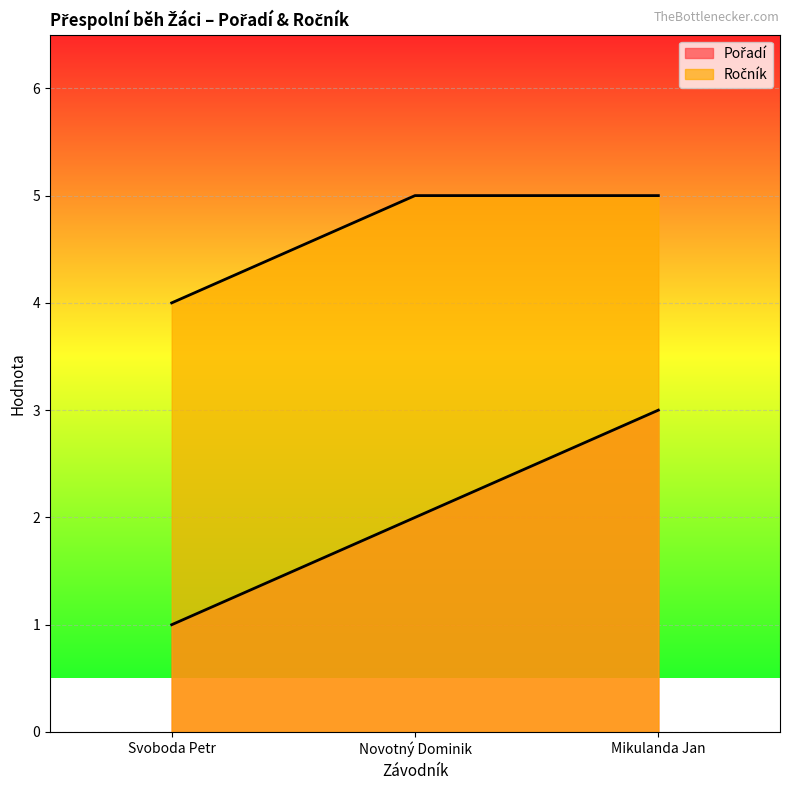

List the series in order of their overall mean, lowest first.

Pořadí, Ročník